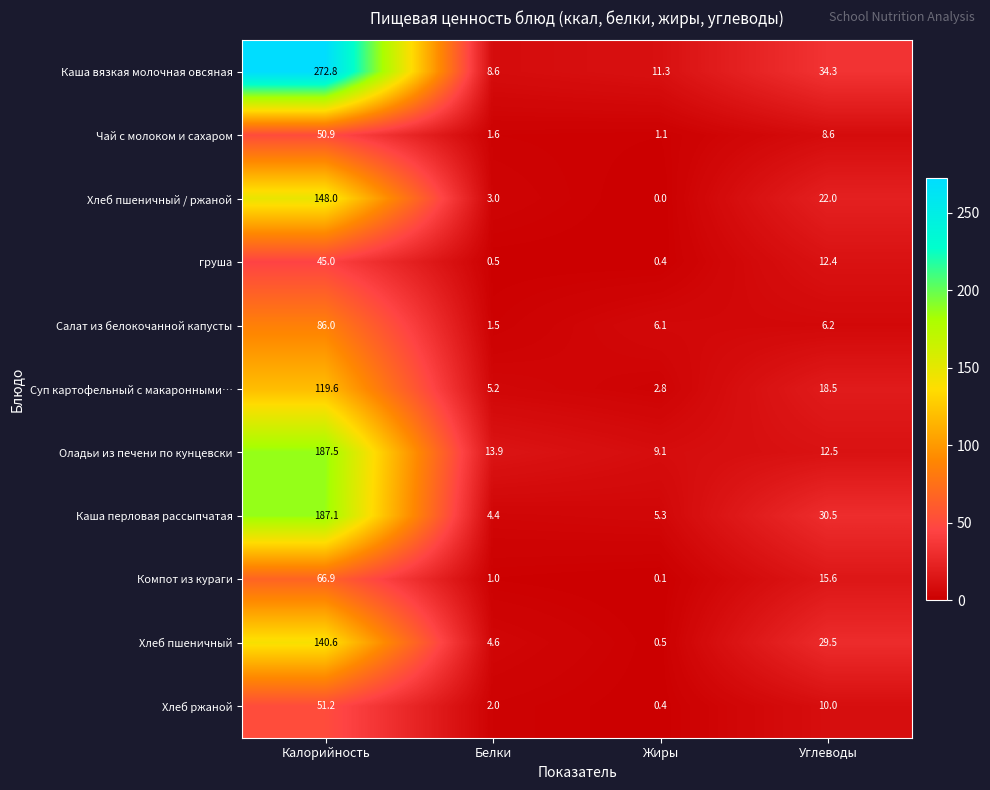

Which series has the largest range (max minus min)?

Каша вязкая молочная овсяная